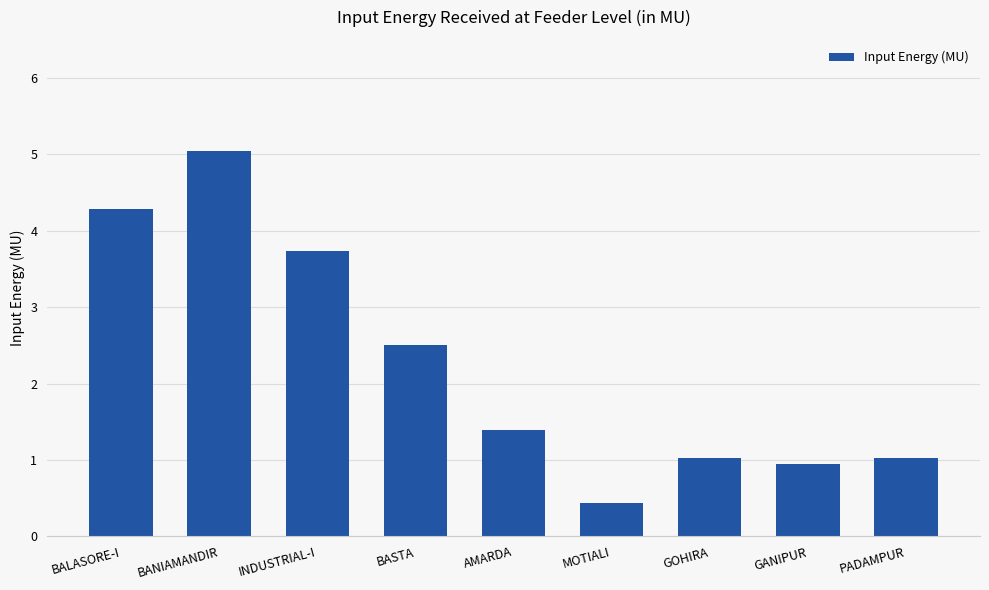

How many bars are there in total?

9